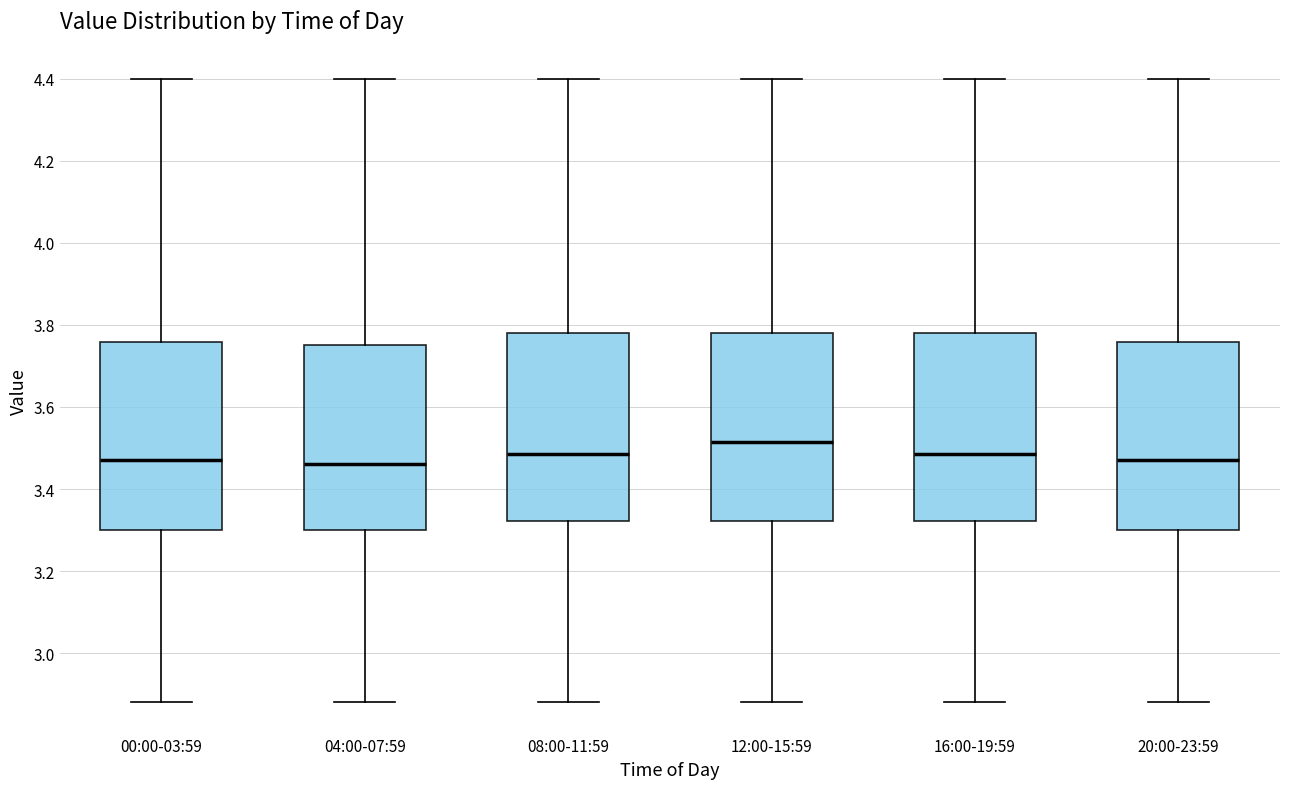

Reading left to right, read every box against the y-axis: the position of its median line, the range the box covers, and the ends of its whiskers. The values are not printed on the chart, so give them approximately, as read against the axis.

00:00-03:59: median 3.48, box 3.30 to 3.76, whiskers 2.88 to 4.40
04:00-07:59: median 3.46, box 3.30 to 3.76, whiskers 2.88 to 4.40
08:00-11:59: median 3.48, box 3.32 to 3.78, whiskers 2.88 to 4.40
12:00-15:59: median 3.52, box 3.32 to 3.78, whiskers 2.88 to 4.40
16:00-19:59: median 3.48, box 3.32 to 3.78, whiskers 2.88 to 4.40
20:00-23:59: median 3.48, box 3.30 to 3.76, whiskers 2.88 to 4.40